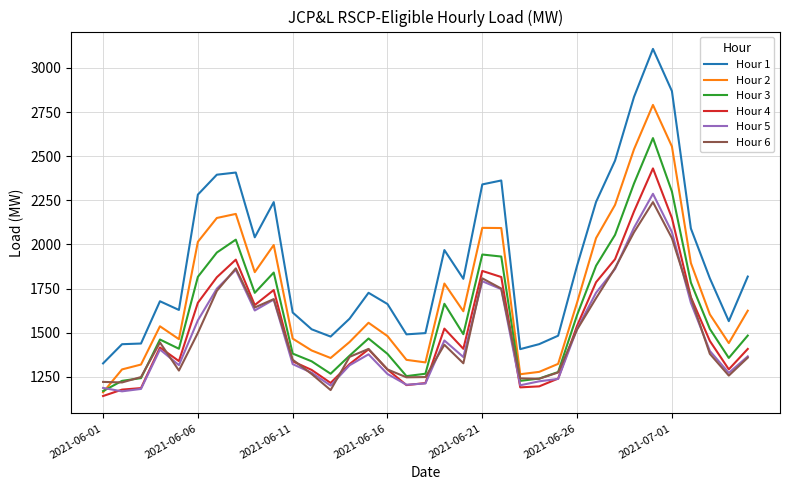

What is the minimum value shown in the chart?

1141.5